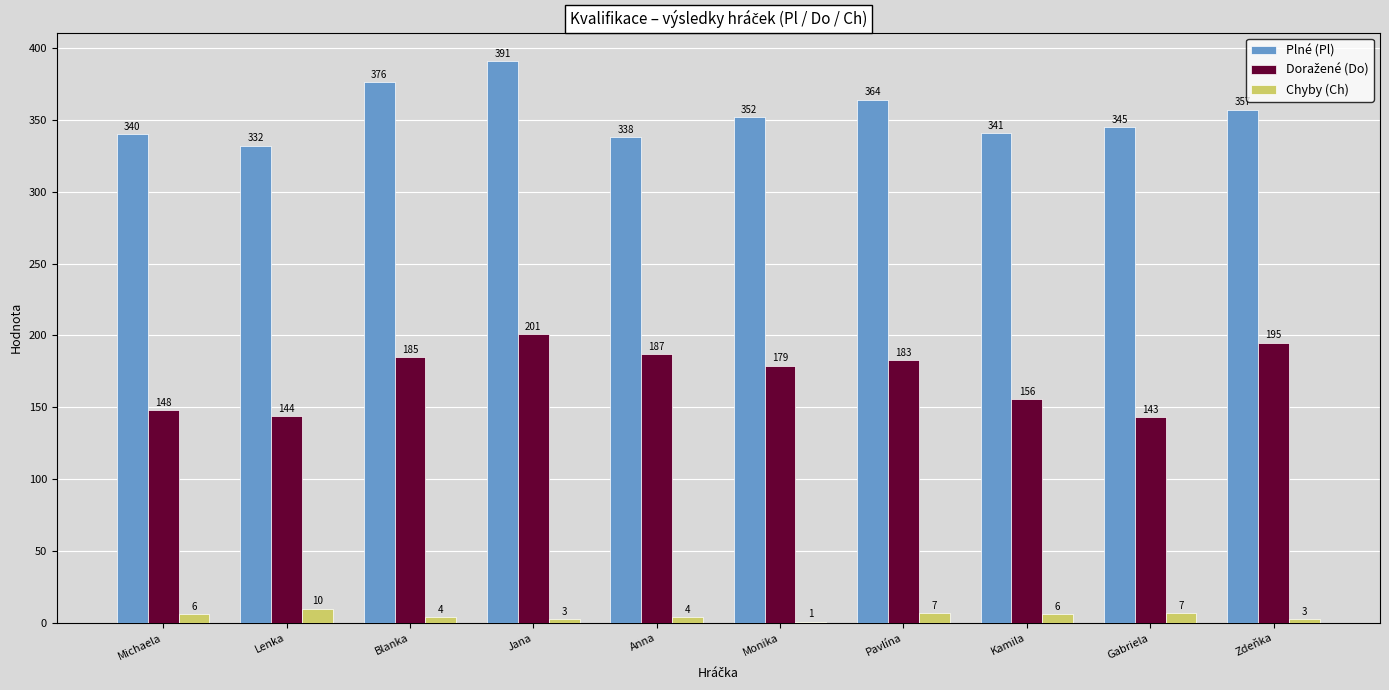

At which category is the sum across all series the highest?

Jana